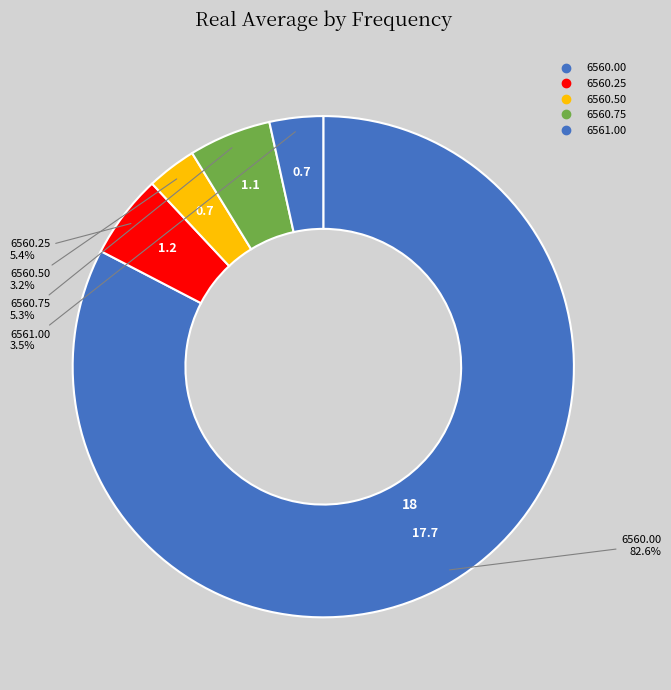

How many slices are in this pie chart?

5